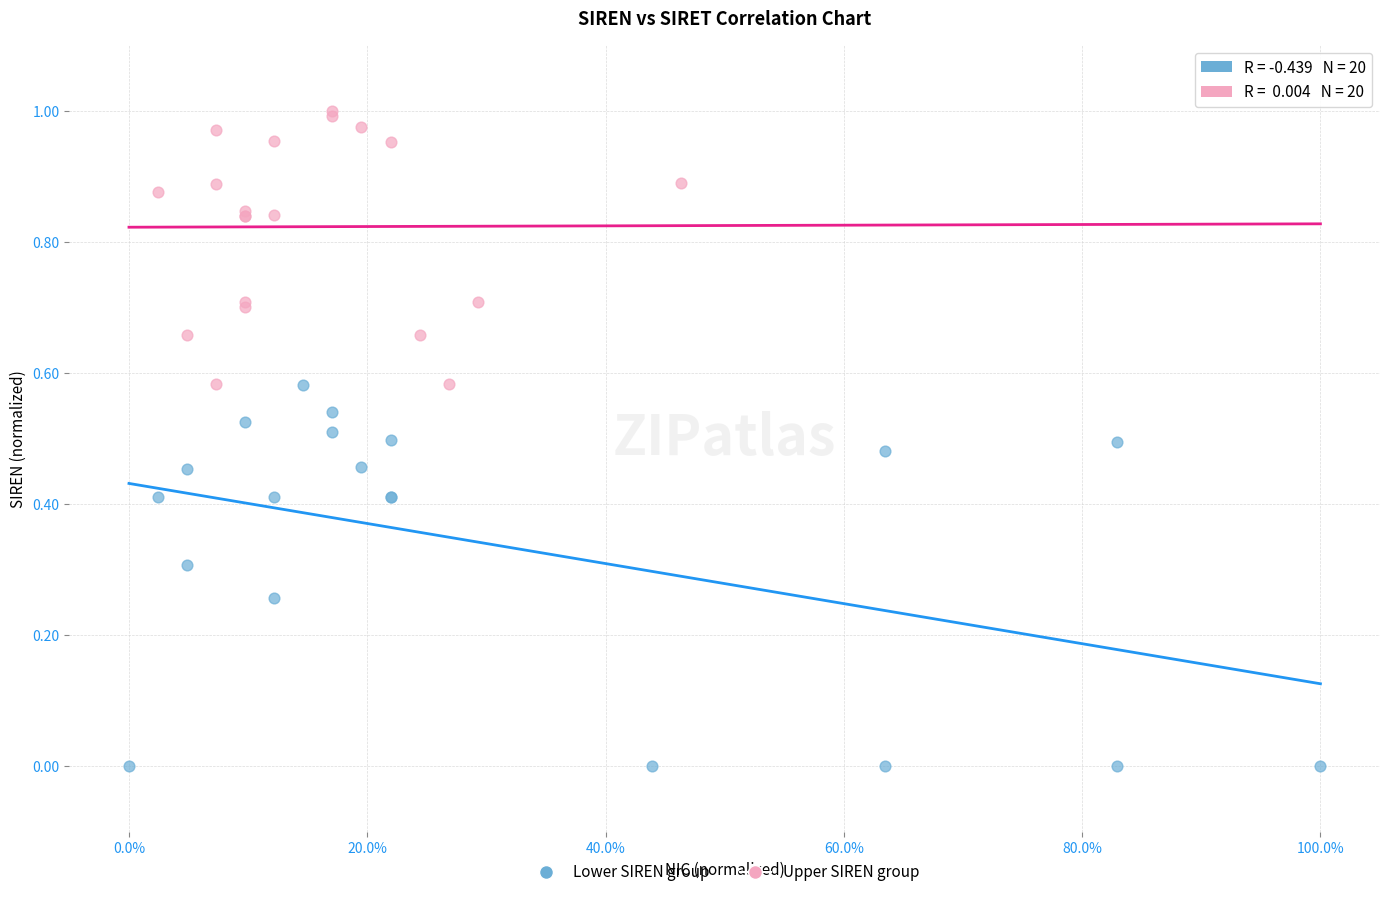

What are all the series names shown in the legend?

Lower SIREN group, Upper SIREN group